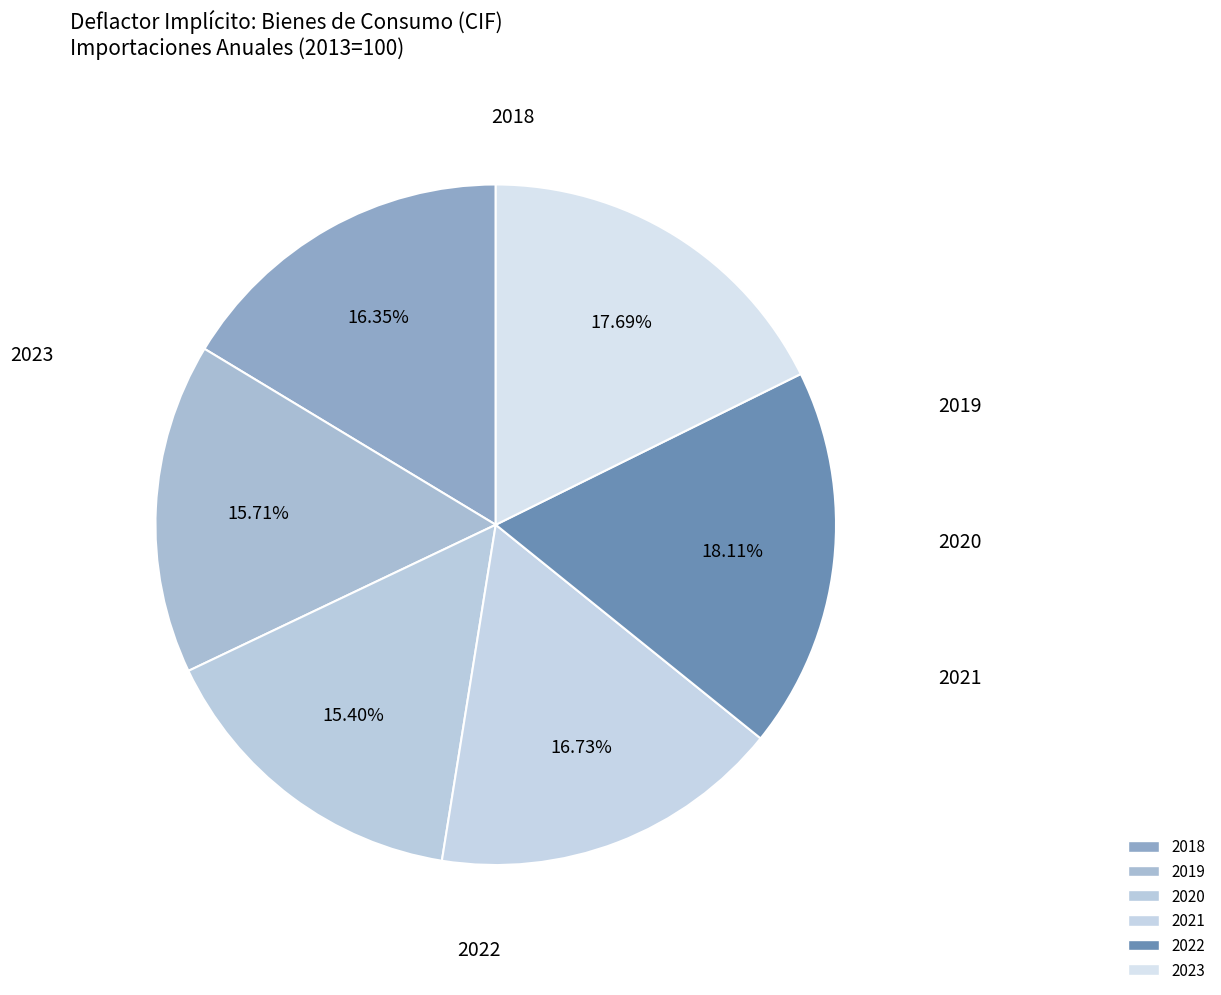

Does 2018 represent more than half of the total?

No